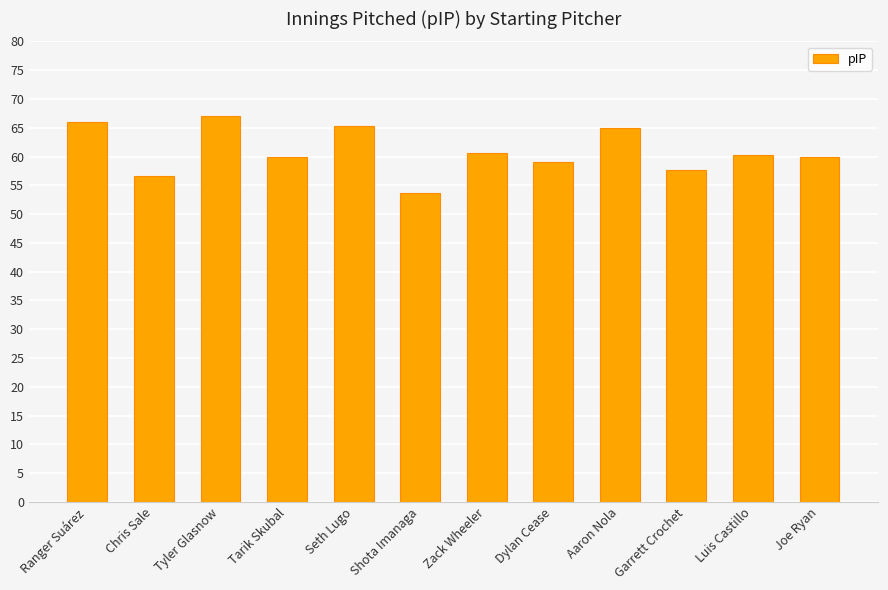

What is the label of the 11th bar from the right?

Chris Sale